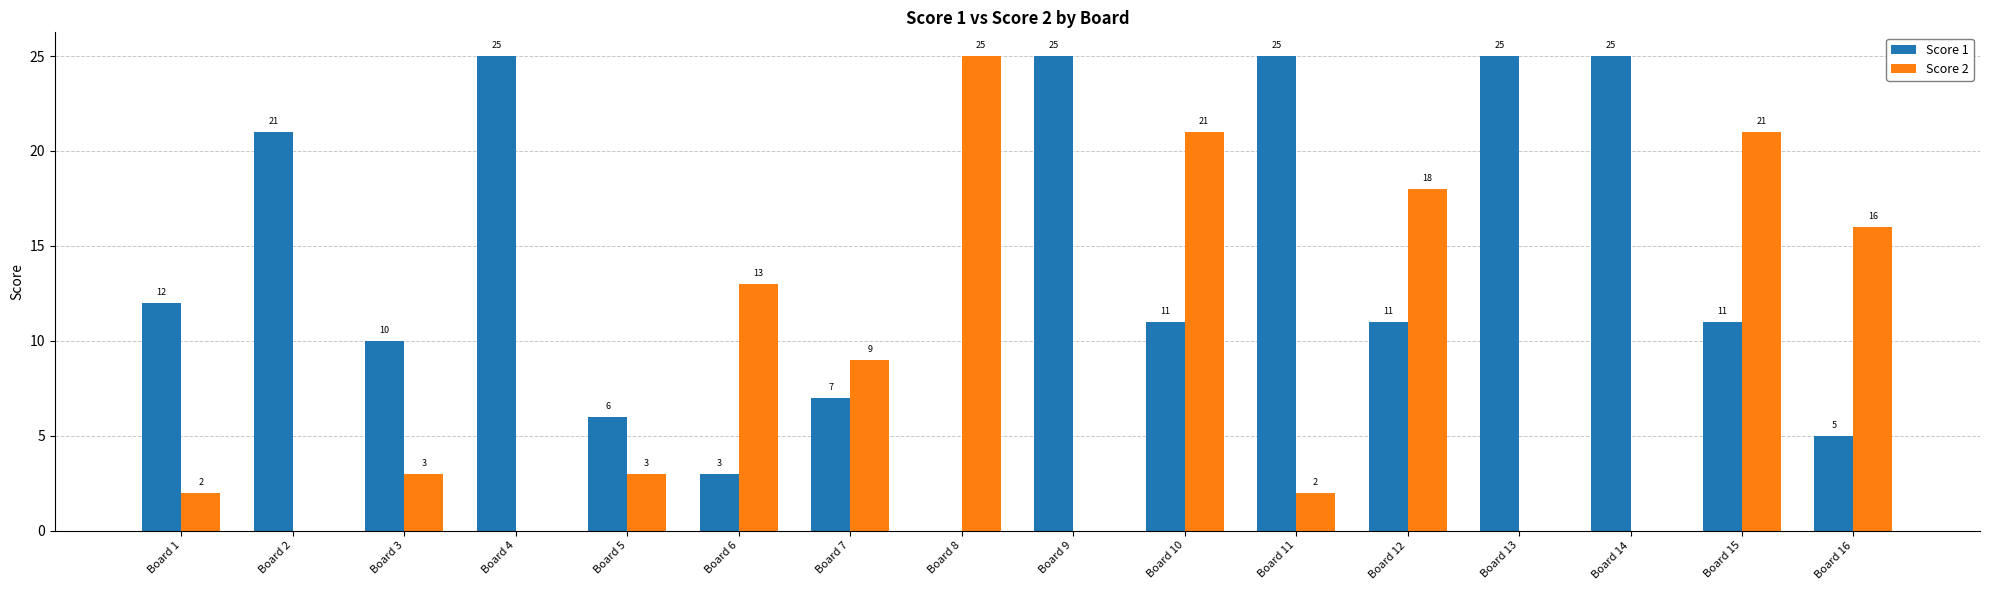

What is the sum of the Score 2 values at Board 7 and Board 16?

25